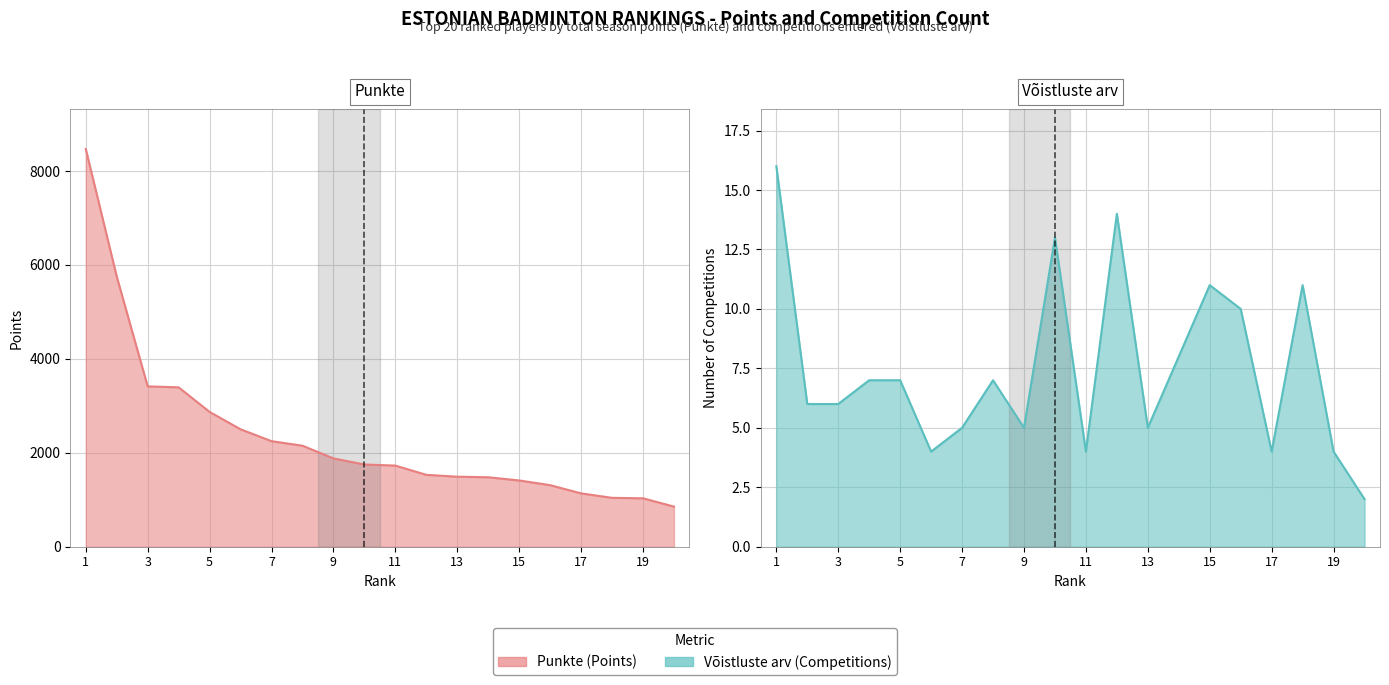

Reading left to right, transcribe all the data shown in this chart.

Punkte: 8470.0	5754.0	3413.3	3393.3	2870.0	2500.0	2246.7	2150.0	1880.0	1750.0	1726.7	1530.0	1490.0	1478.3	1410.0	1310.0	1135.0	1040.0	1030.0	853.3
Võistluste arv: 16.0	6.0	6.0	7.0	7.0	4.0	5.0	7.0	5.0	13.0	4.0	14.0	5.0	8.0	11.0	10.0	4.0	11.0	4.0	2.0